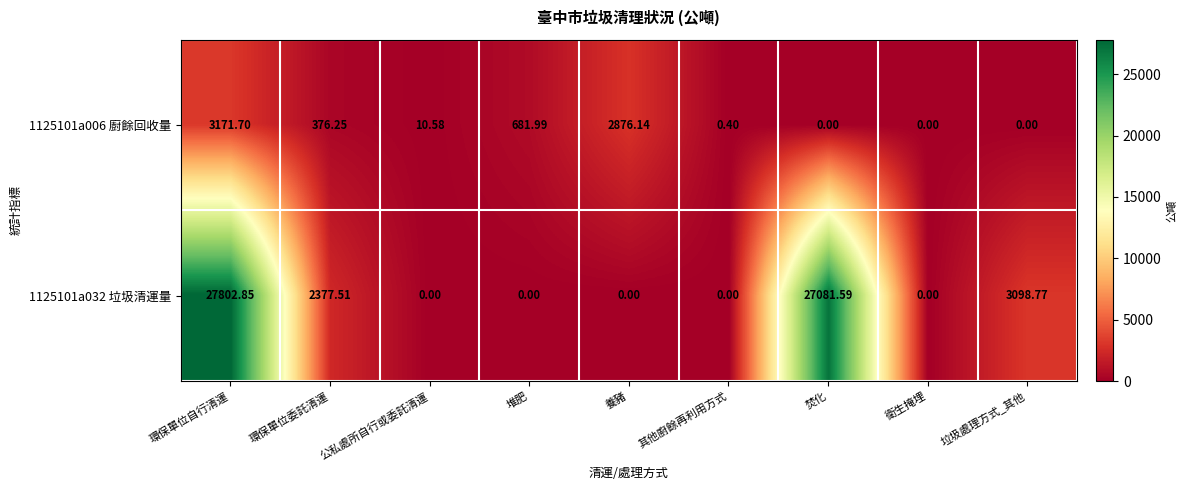

At which label does 1125101a032 垃圾清運量 reach its peak?

環保單位自行清運